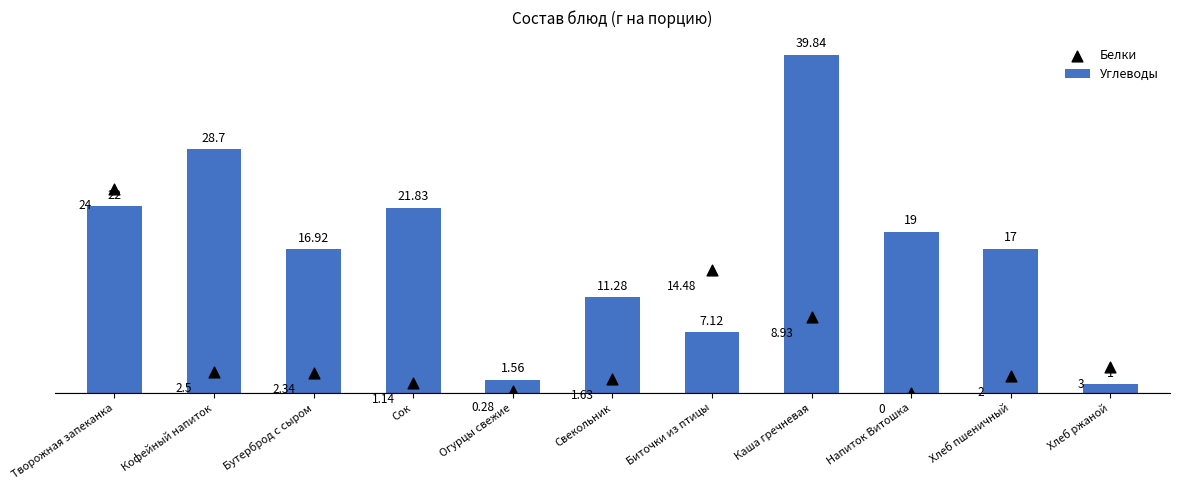

Is the value of Белки at Хлеб пшеничный greater than the value of Углеводы at Кофейный напиток?

No